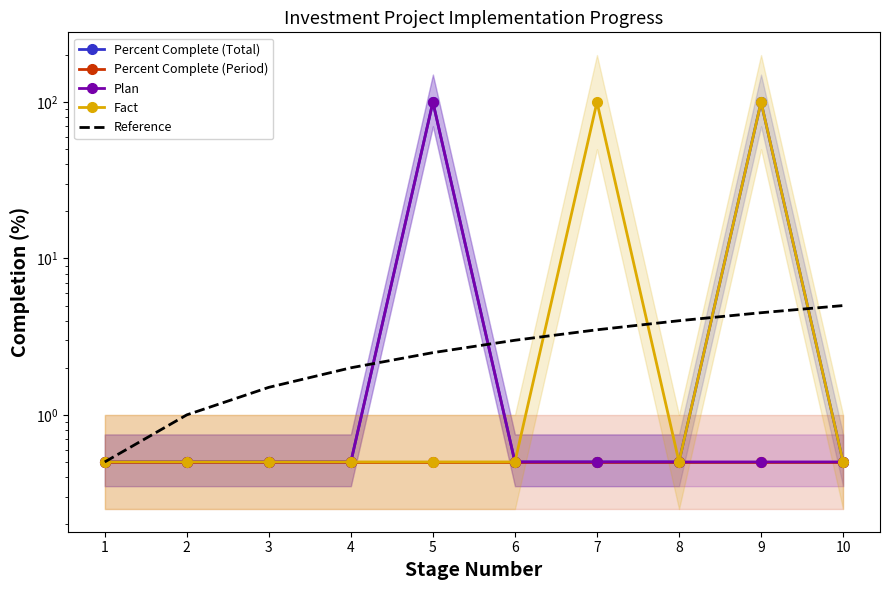

Is it true that Reference equals 1.6 at 2?

False